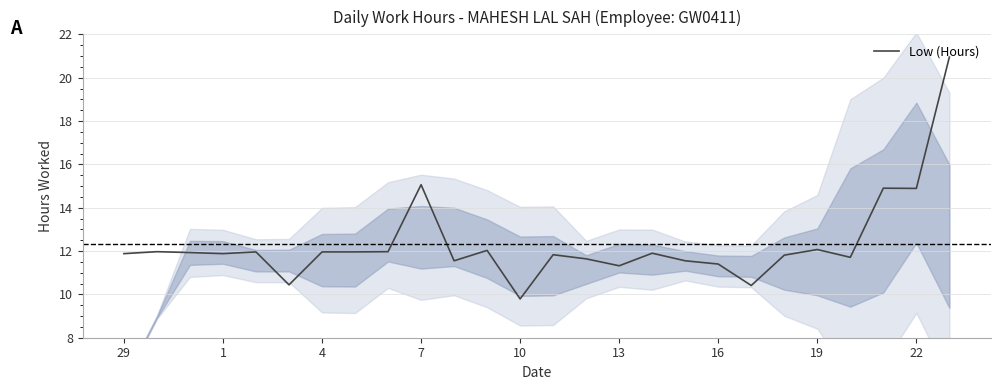

What is the greatest value displayed?

20.9